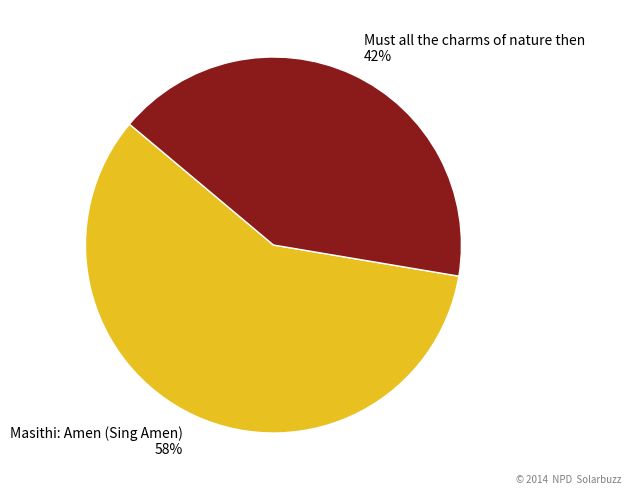

Approximately how many times larger is the value at Must all the charms of nature then compared to Masithi: Amen (Sing Amen)?

0.7